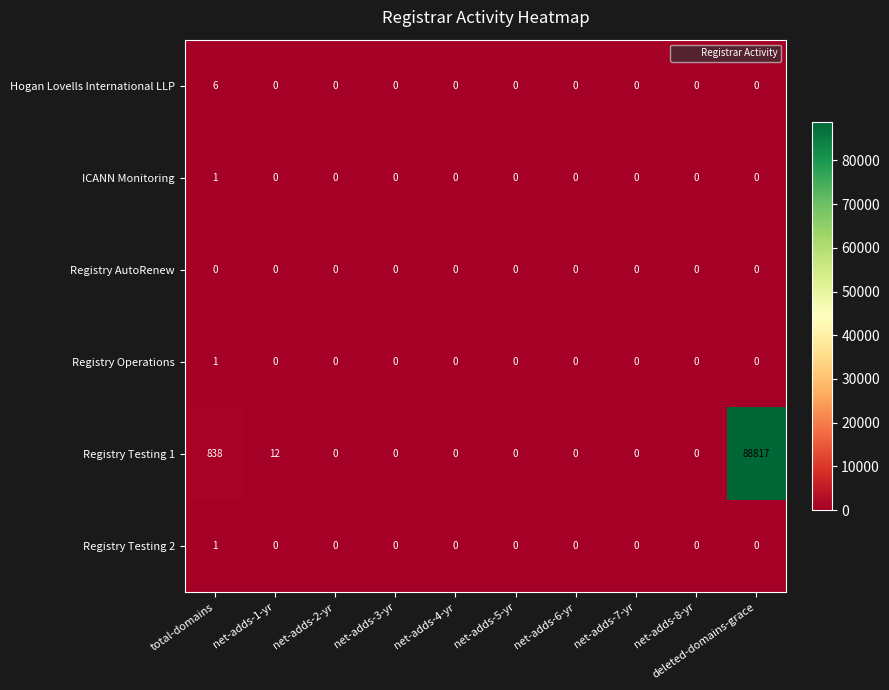

What is the difference between the maximum and minimum values in the Registry Testing 1 series?

88817